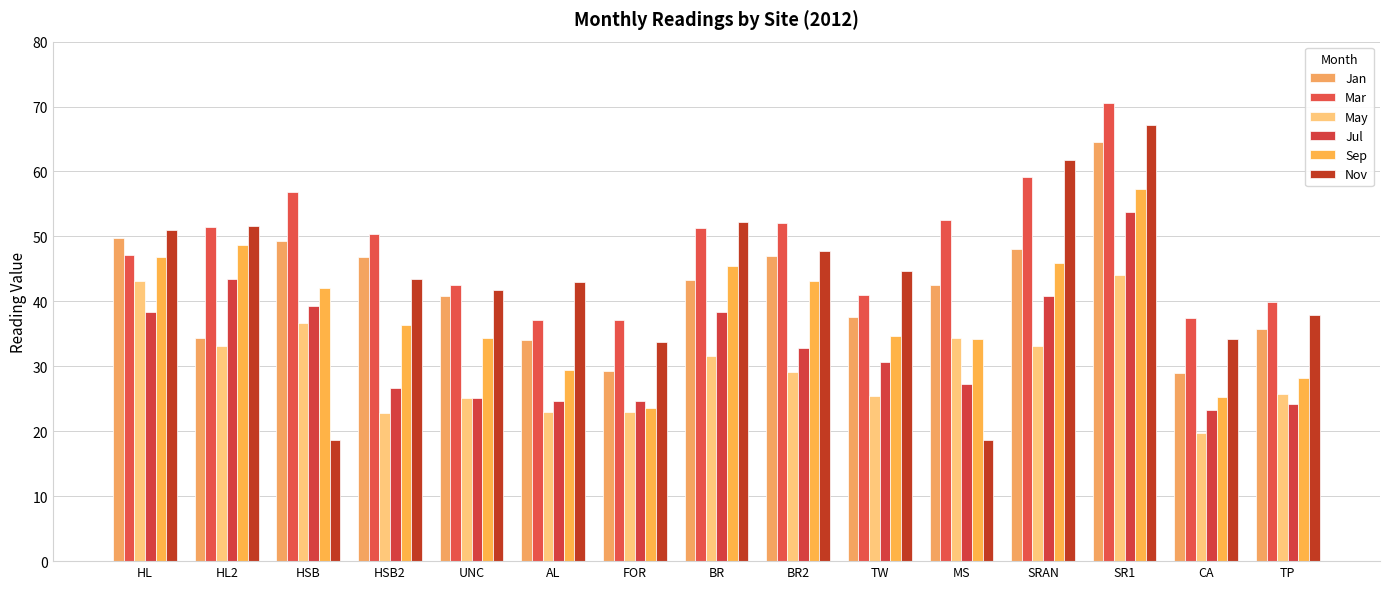

At which category is the sum across all series the highest?

SR1